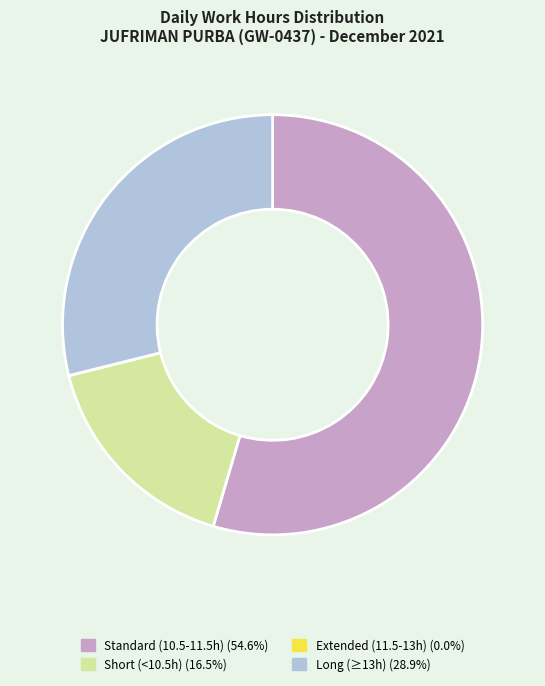

Is there any slice that represents more than half of the pie?

Yes